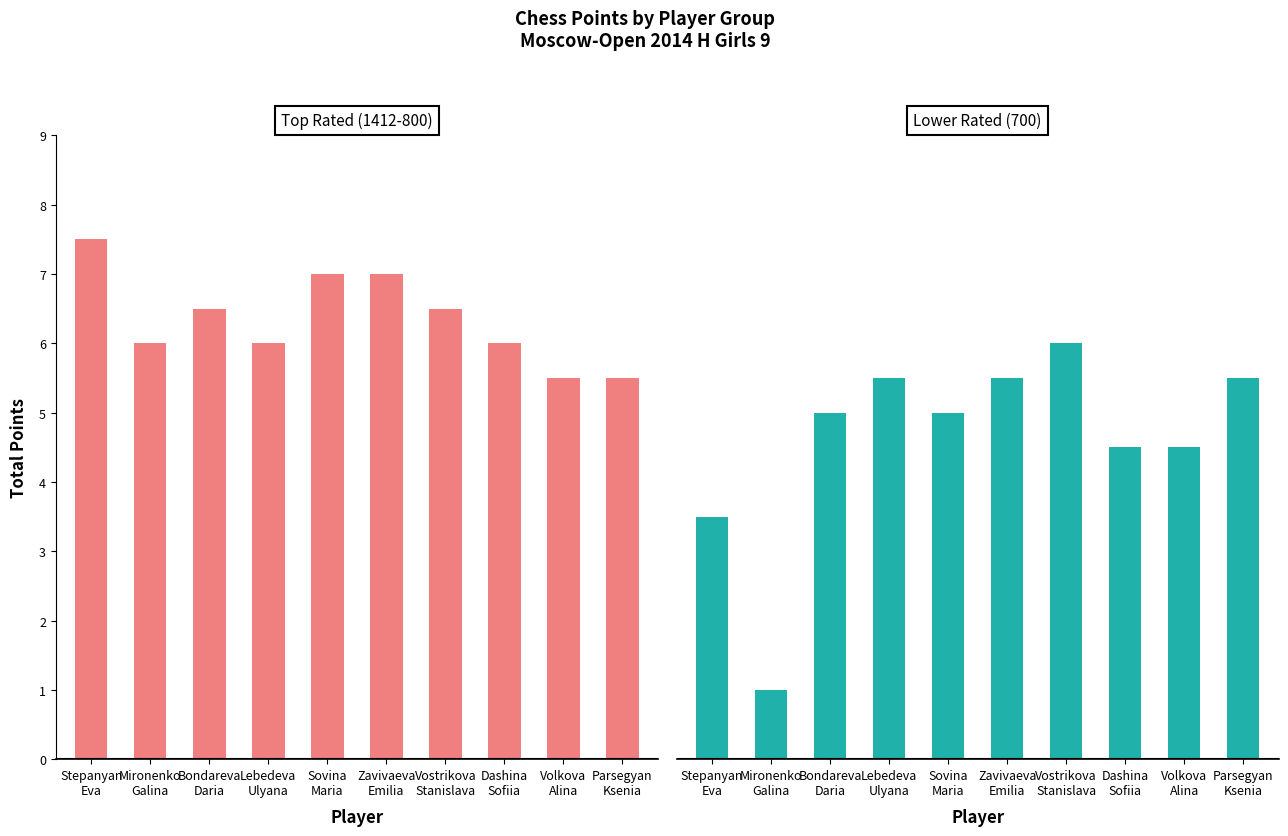

What is the maximum value for Rating >= 800 (RUS)?

7.5